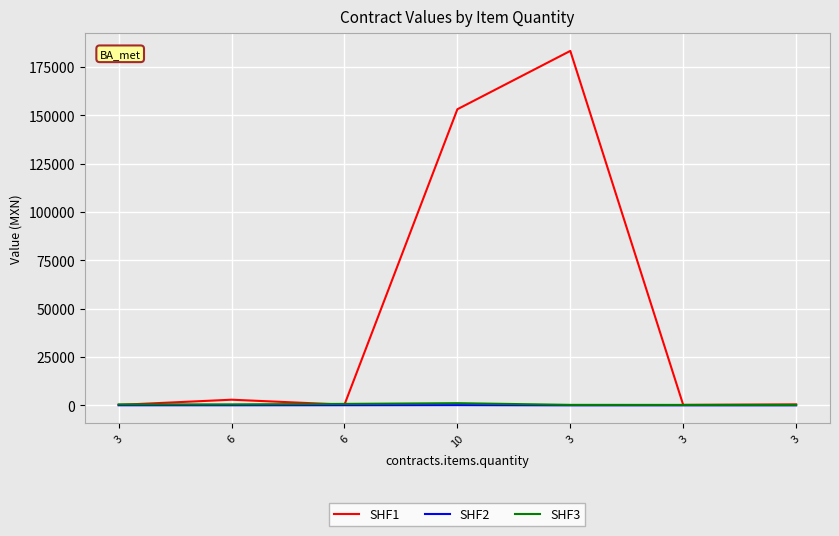

Where does the SHF3 series first go above 537?

3